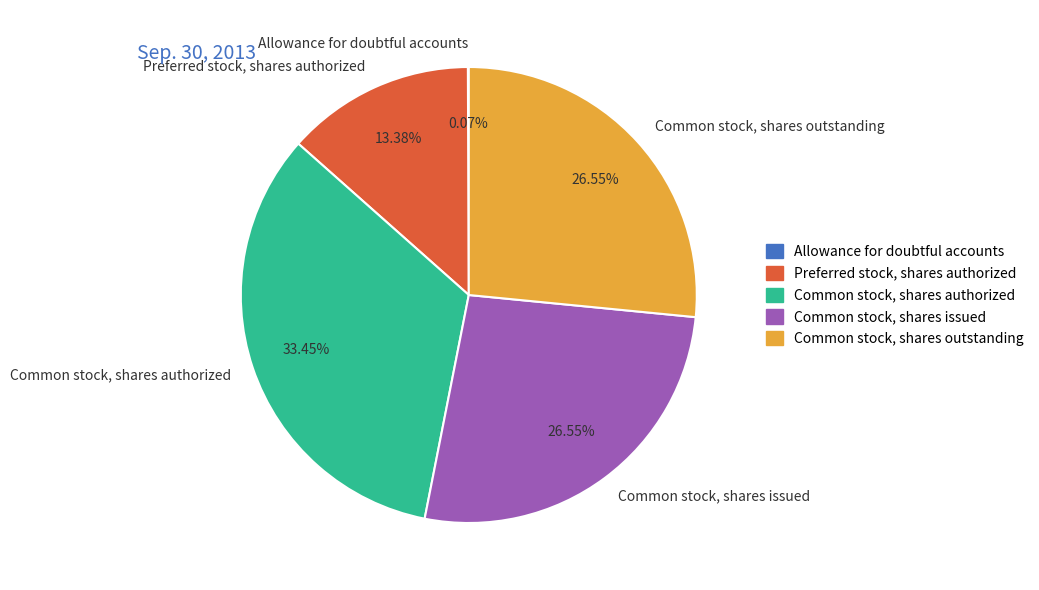

To the nearest percent, what percentage of the pie is Common stock, shares authorized?

33%